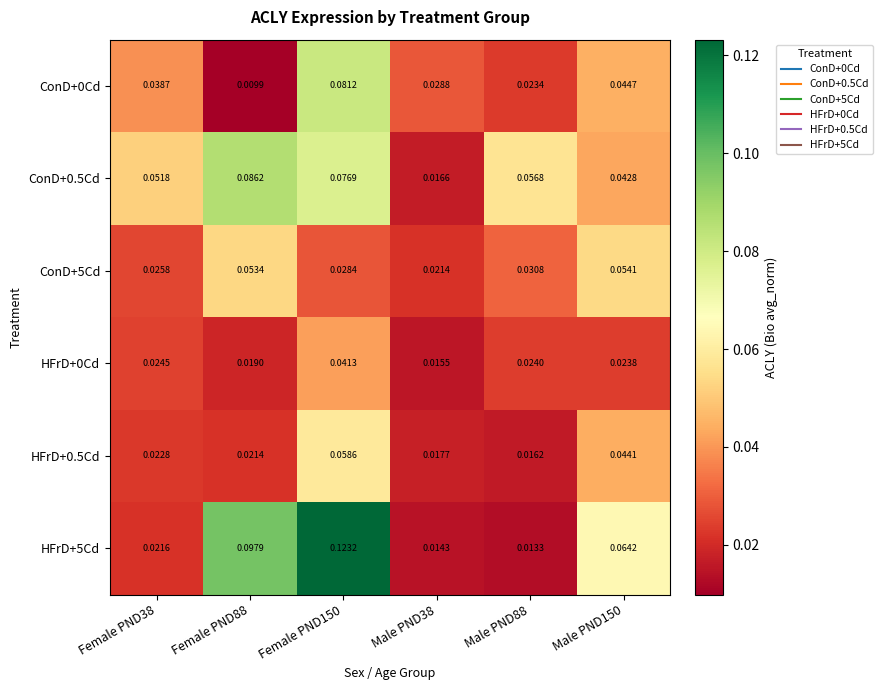

How many series are shown in this chart?

6